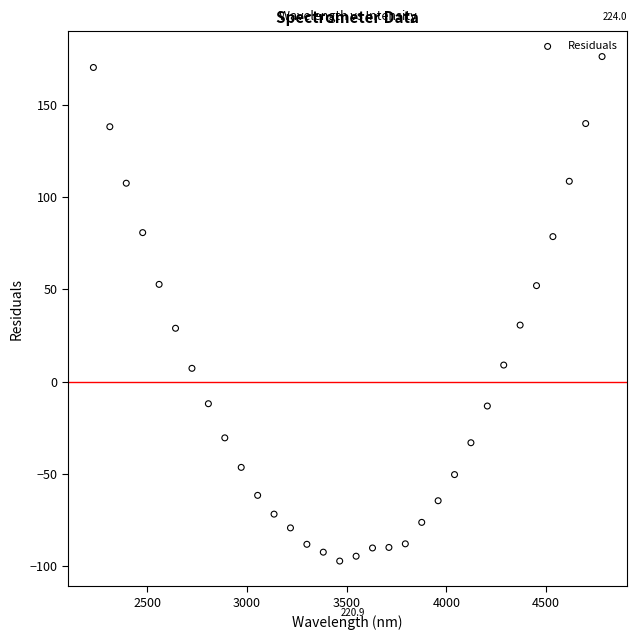

What is the range of X values (max minus min)?

2548.9